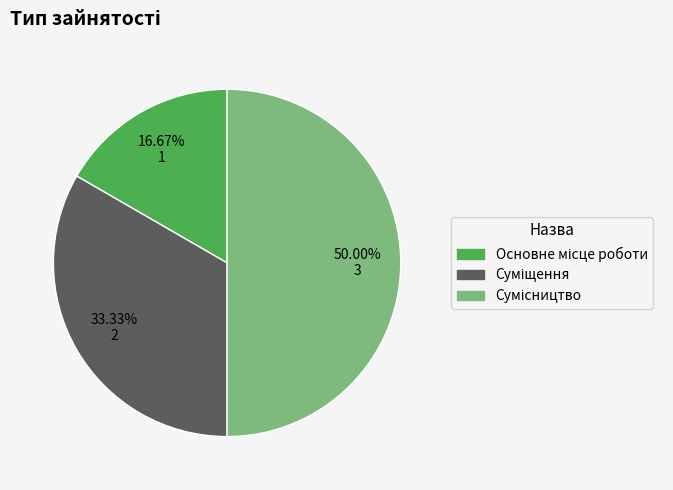

To the nearest percent, what is the average slice percentage?

33%